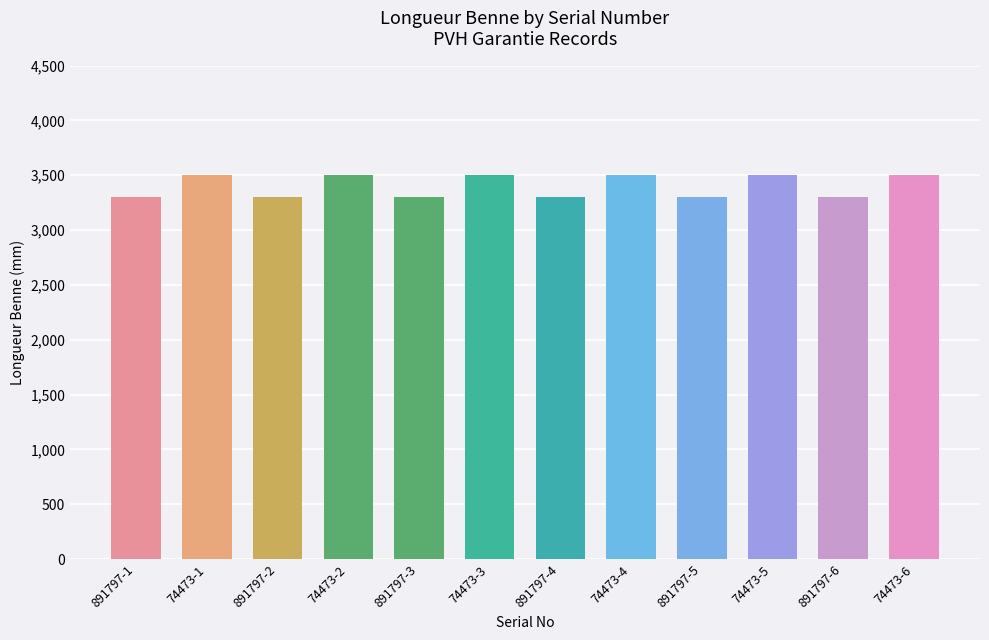

Which has a higher value, 891797-2 or 74473-2?

74473-2